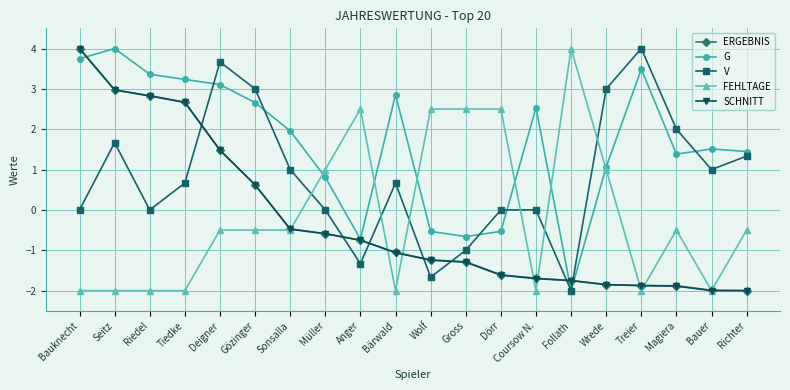

True or false: G and FEHLTAGE cross at least once.

True